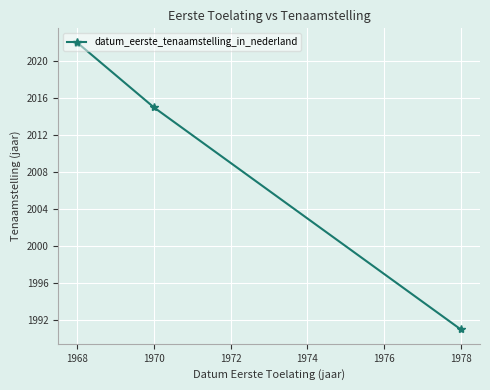

Read the value at 1968.

2022